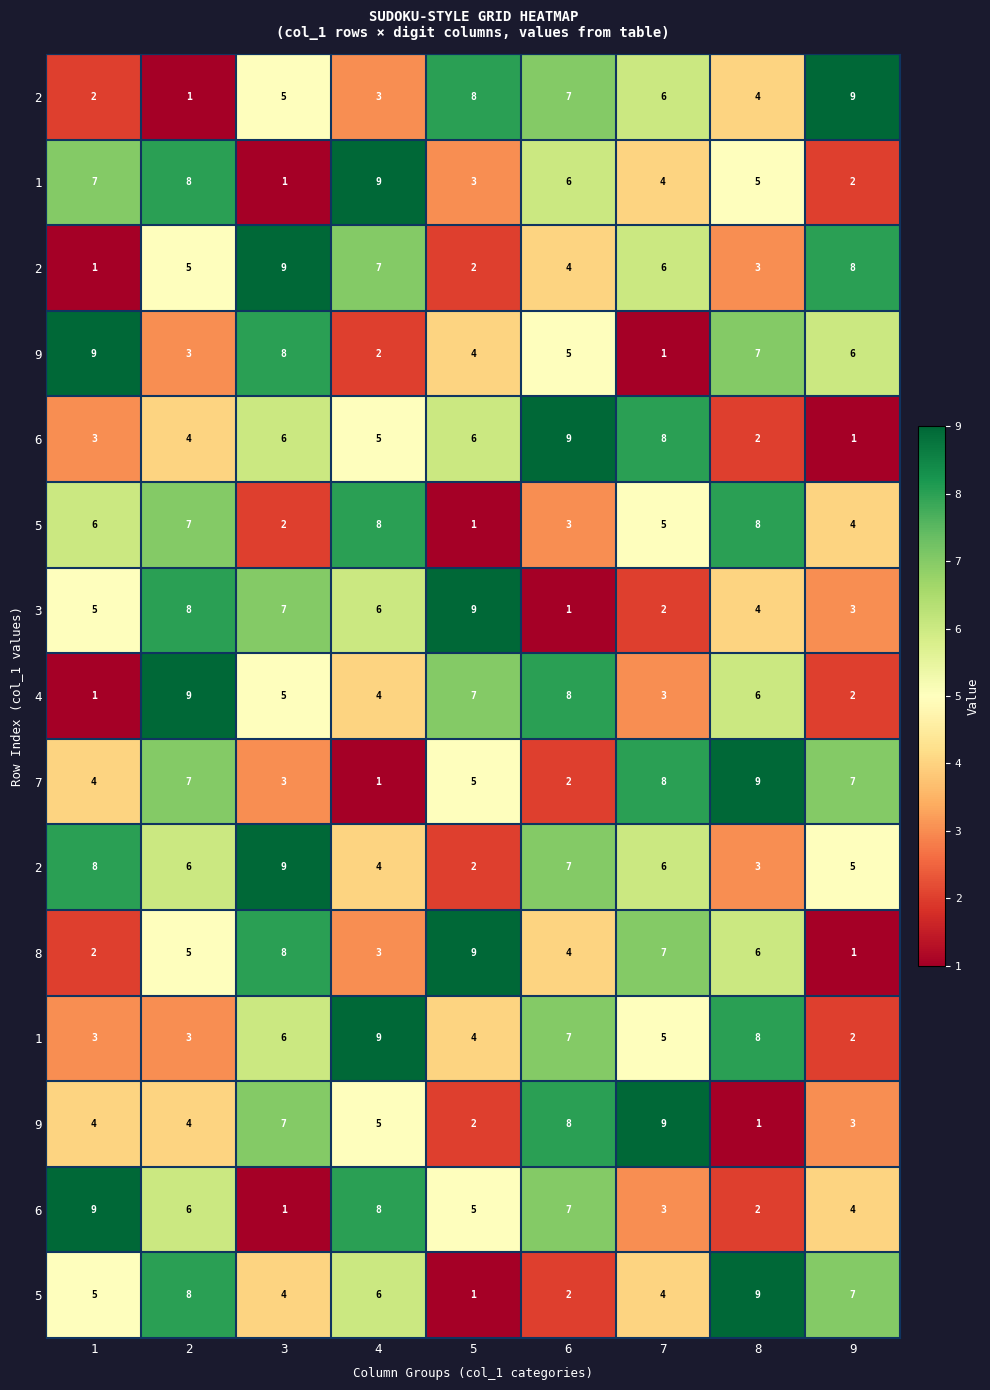

What is the total value across all series at 3?

81